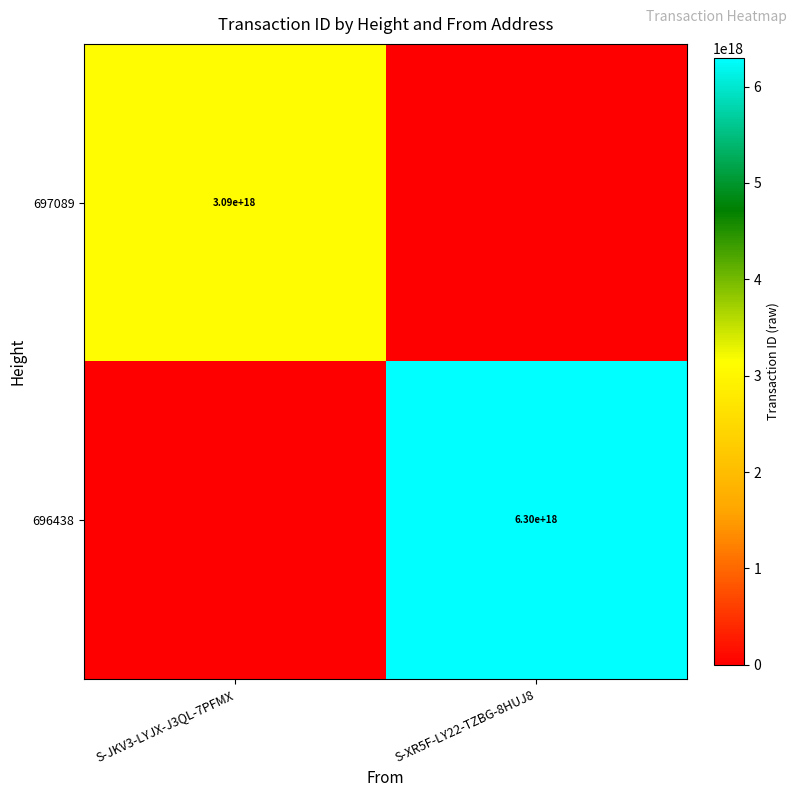

True or false: 697089 has a value of 4386520162125844480 at S-JKV3-LYJX-J3QL-7PFMX.

False